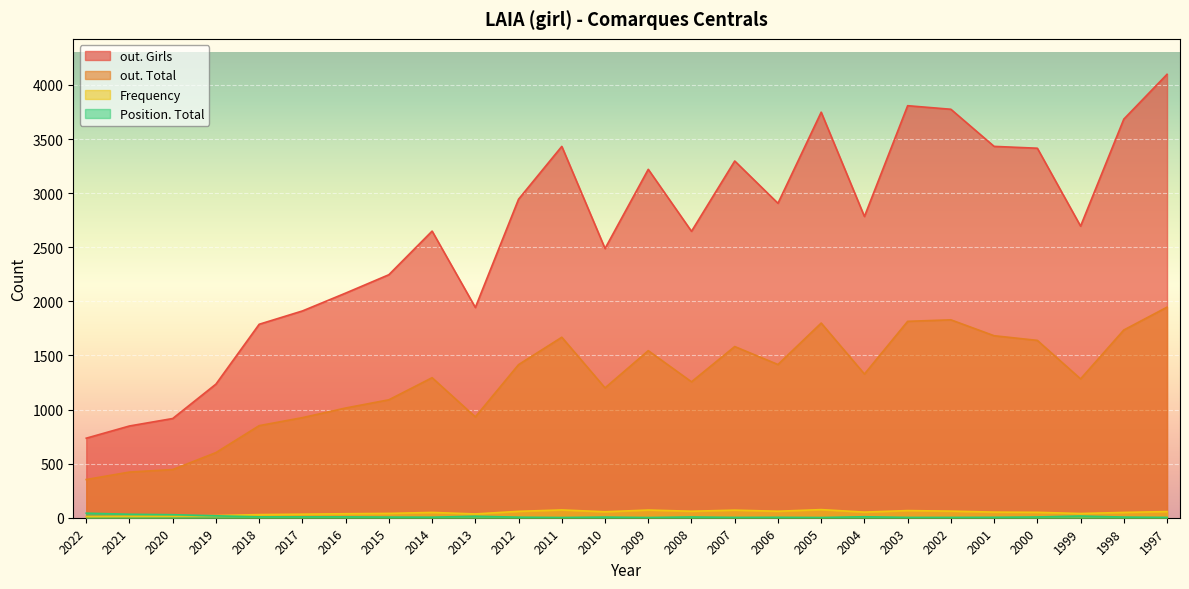

True or false: out. Girls and Position. Total intersect in this chart.

False